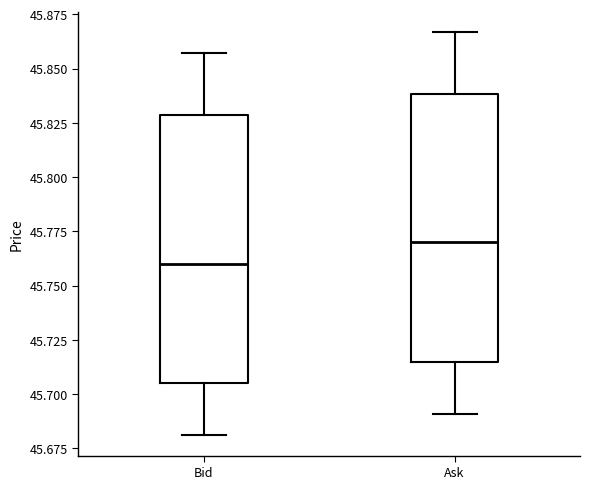

Where does the median line of the box for Bid sit on the y-axis? The values are not printed on the chart, so give them approximately, as read against the axis.

45.760